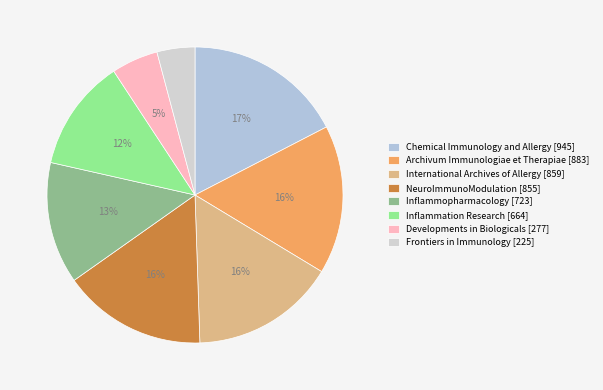

The NeuroImmunoModulation slice represents 25% of the pie. True or false?

False